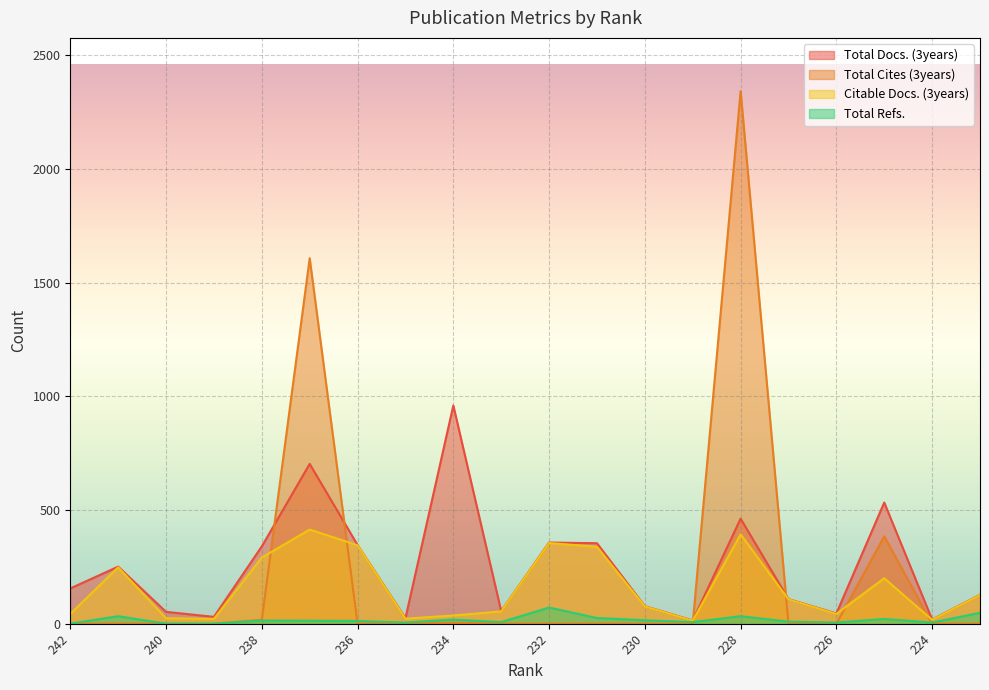

What is the spread (max minus min) of values at 233?

55